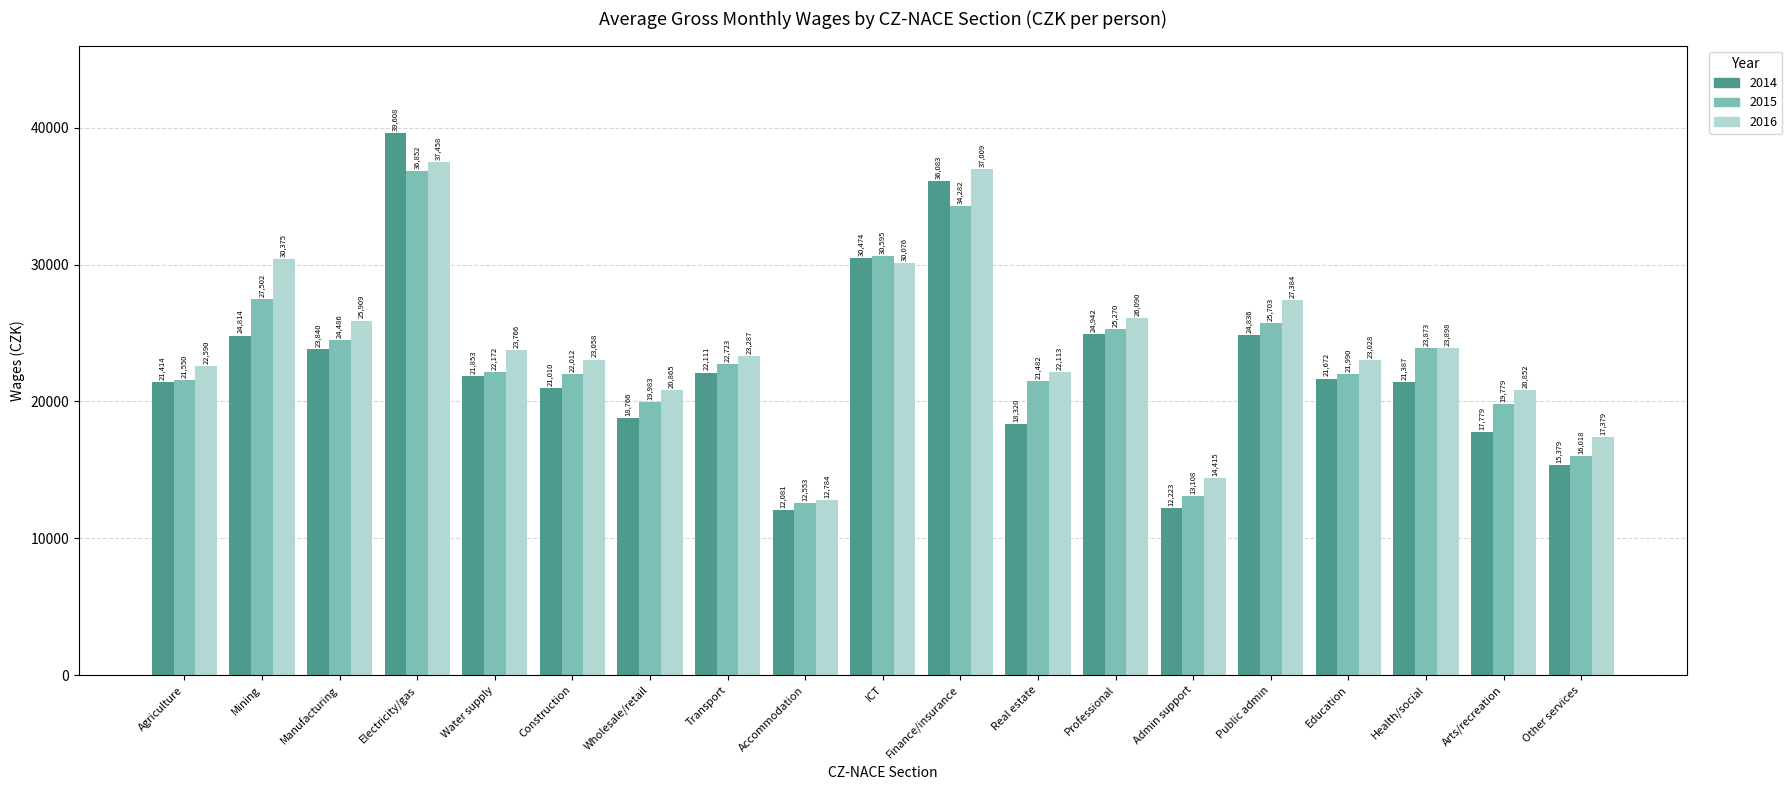

Reading left to right, what are all the values shown in this chart?

2014: 21414	24814	23840	39608	21853	21010	18766	22111	12081	30474	36083	18320	24942	12223	24836	21672	21387	17779	15379
2015: 21550	27502	24486	36852	22172	22012	19983	22723	12553	30595	34282	21482	25270	13108	25703	21990	23873	19779	16018
2016: 22590	30375	25909	37458	23766	23058	20865	23287	12784	30076	37009	22113	26090	14415	27384	23028	23898	20852	17379